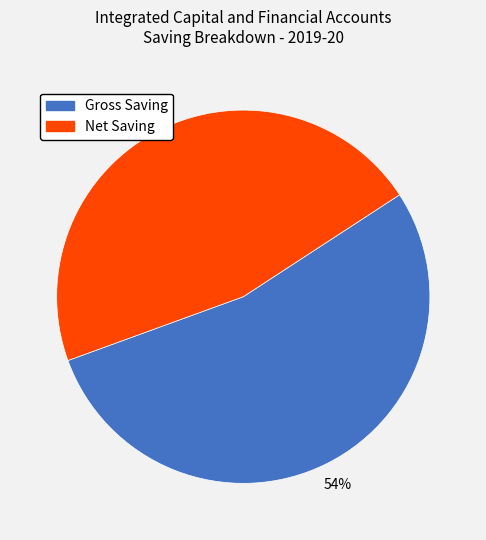

To the nearest percent, what is the average slice percentage?

50%